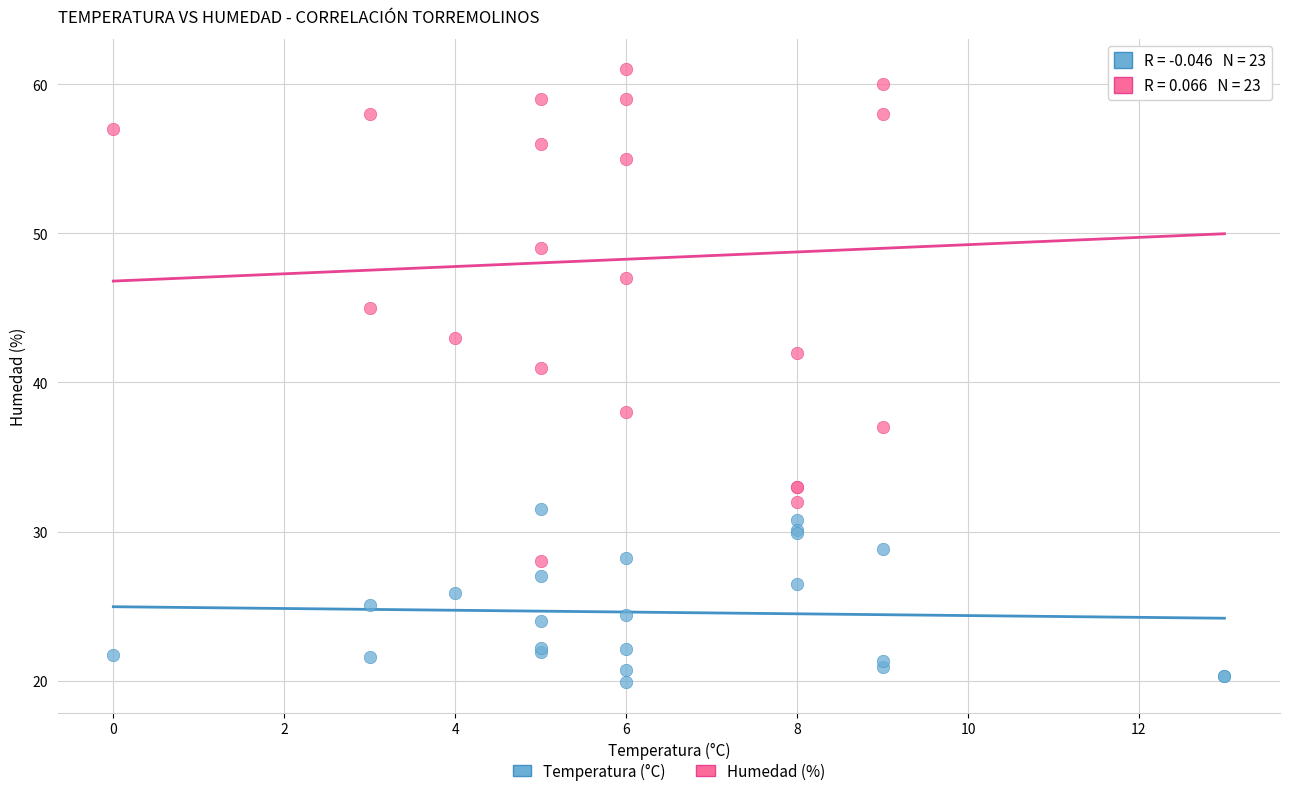

Which series has the widest spread of Y values?

Humedad (%)